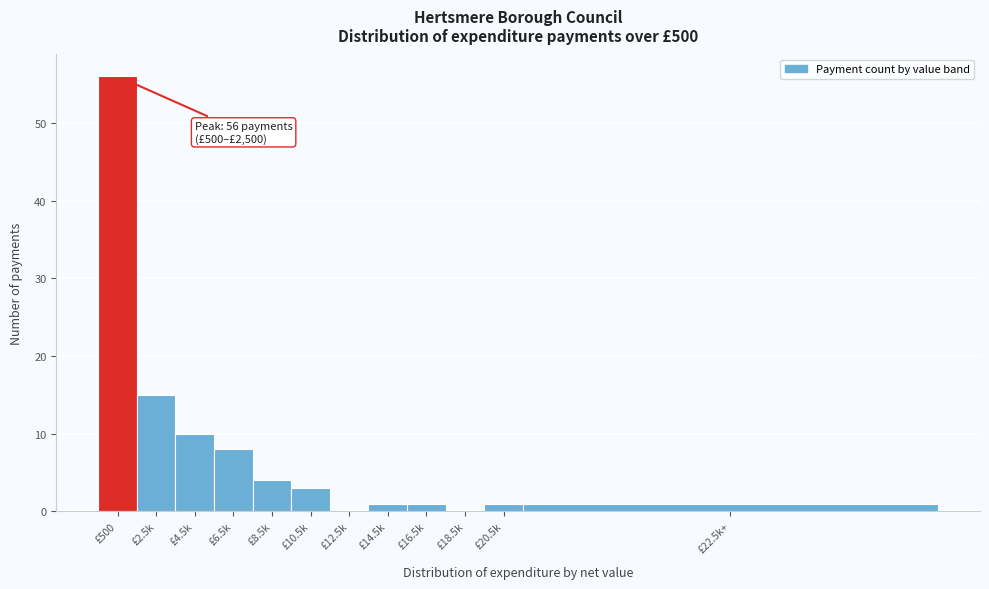

Reading left to right, list all the values displayed in this chart.

£500=56	£2.5k=15	£4.5k=10	£6.5k=8	£8.5k=4	£10.5k=3	£12.5k=0	£14.5k=1	£16.5k=1	£18.5k=0	£20.5k=1	£22.5k+=1